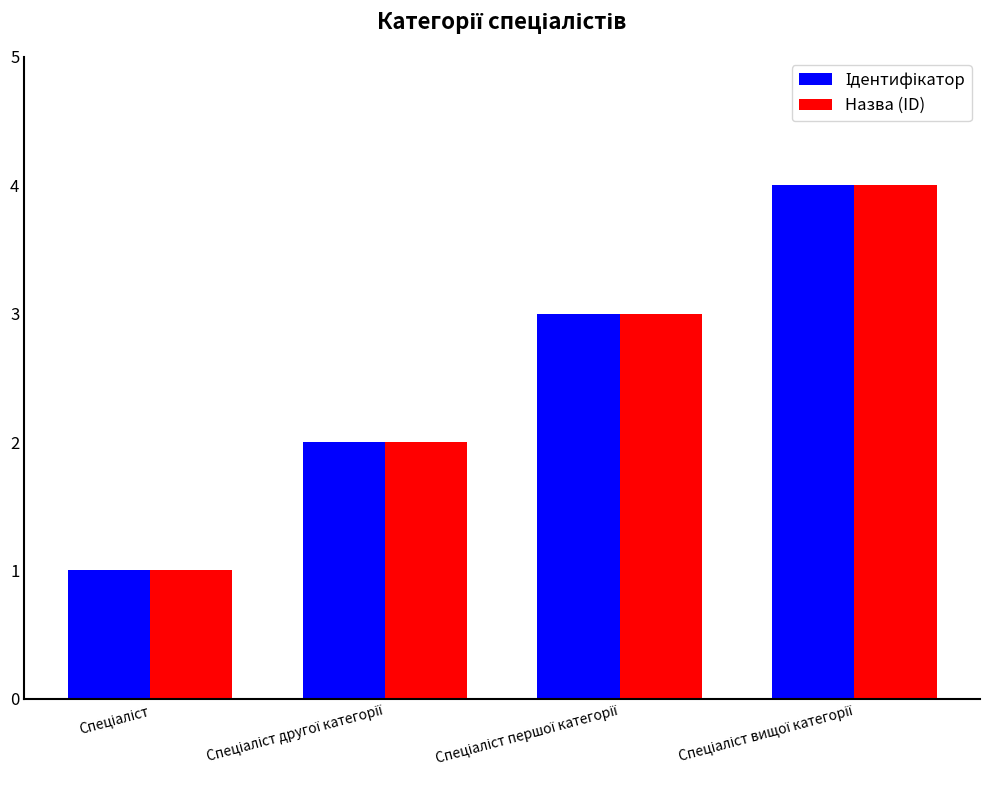

What is the greatest value displayed?

4